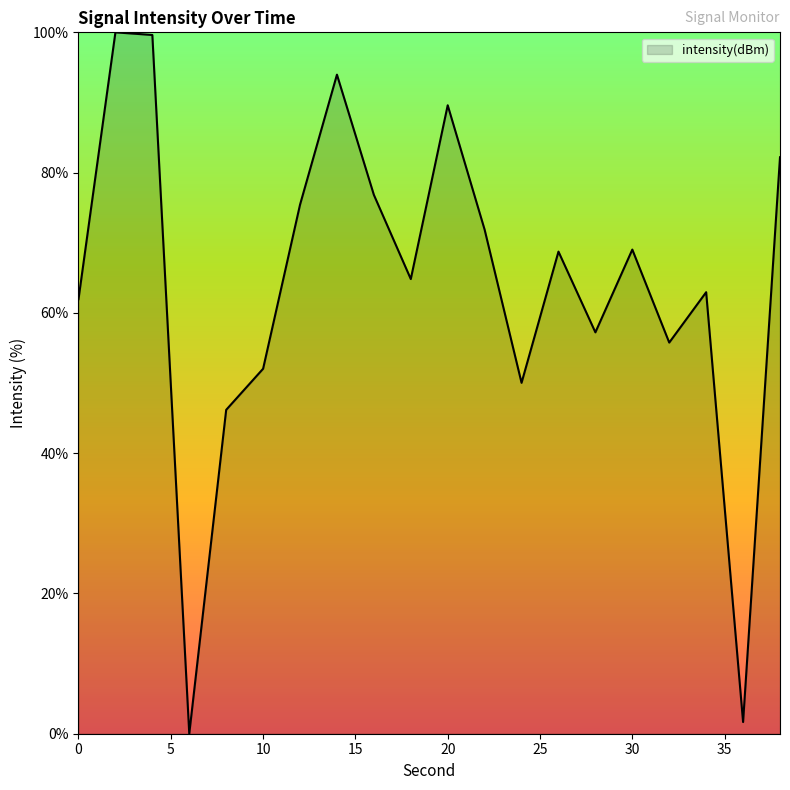

What is the maximum value shown in the chart?

100.0